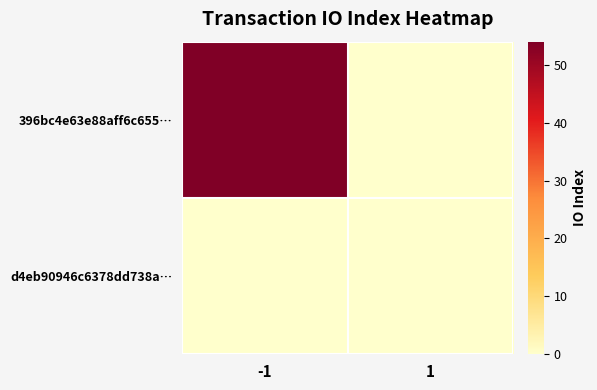

Reading left to right, what are all the values shown in this chart?

396bc4e63e88aff6c655…: -1=54	1=0
d4eb90946c6378dd738a…: -1=0	1=0